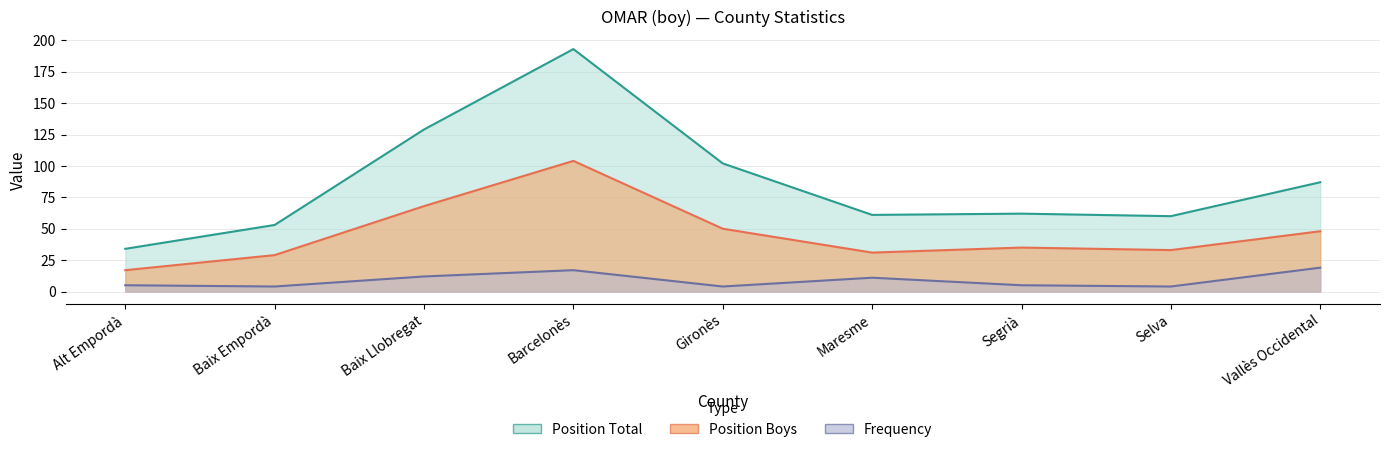

Rank the categories by Frequency value from lowest to highest.

Baix Empordà, Gironès, Selva, Alt Empordà, Segrià, Maresme, Baix Llobregat, Barcelonès, Vallès Occidental